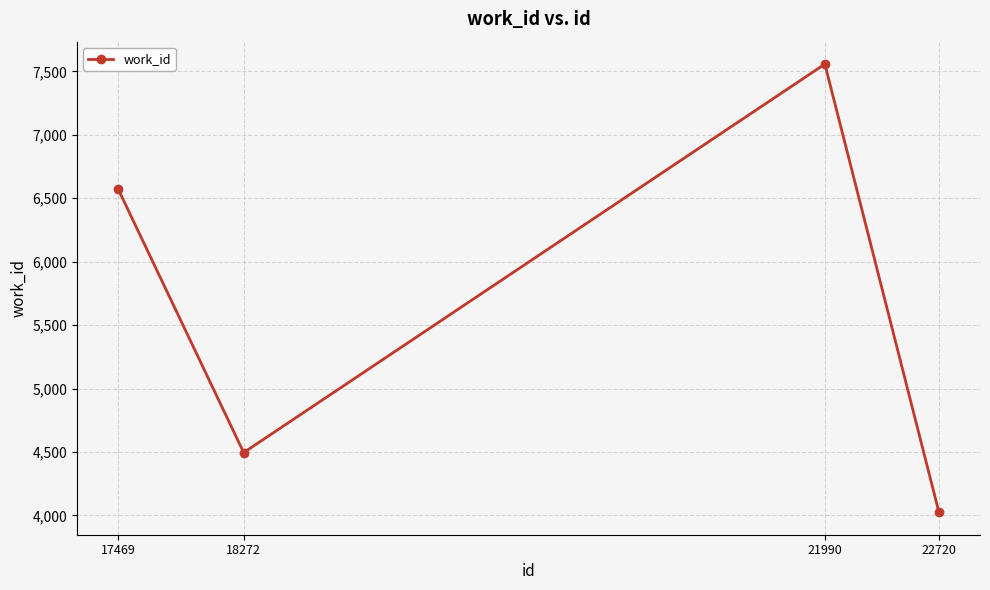

What is the difference between the maximum and minimum values?

3534